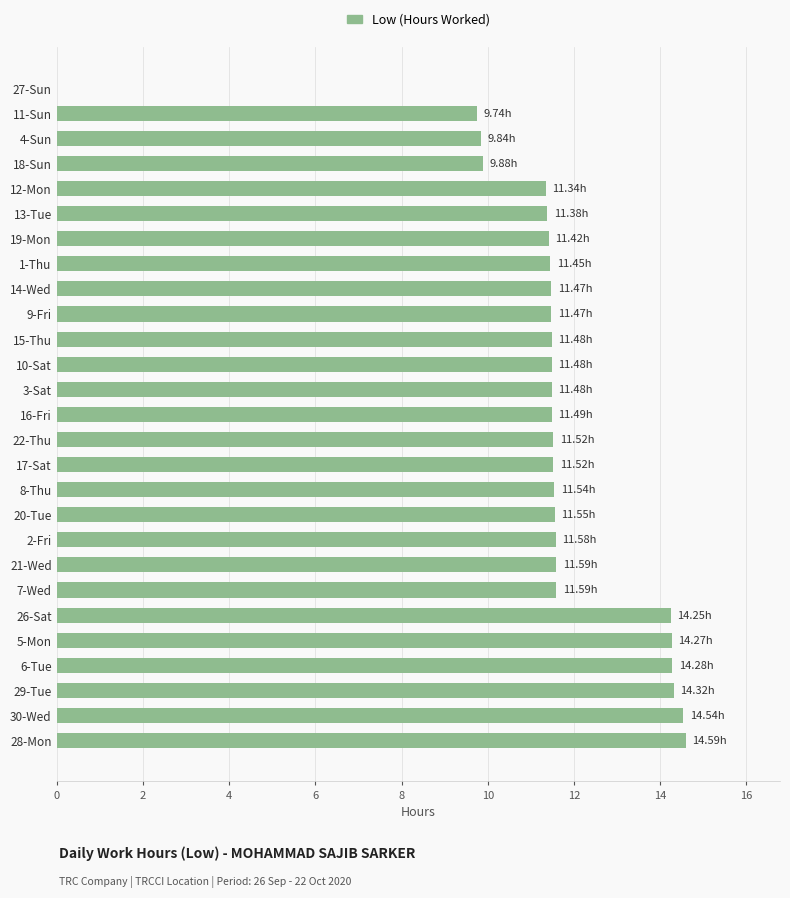

How many values are above zero?

26